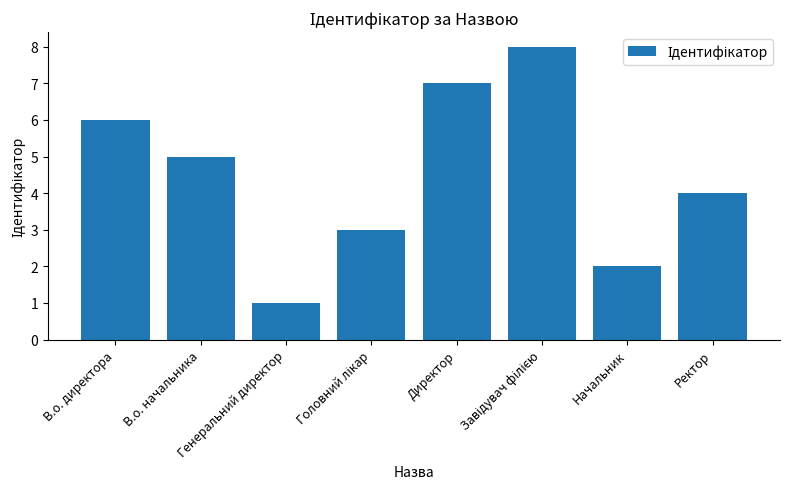

What is the label of the 8th bar from the left?

Ректор